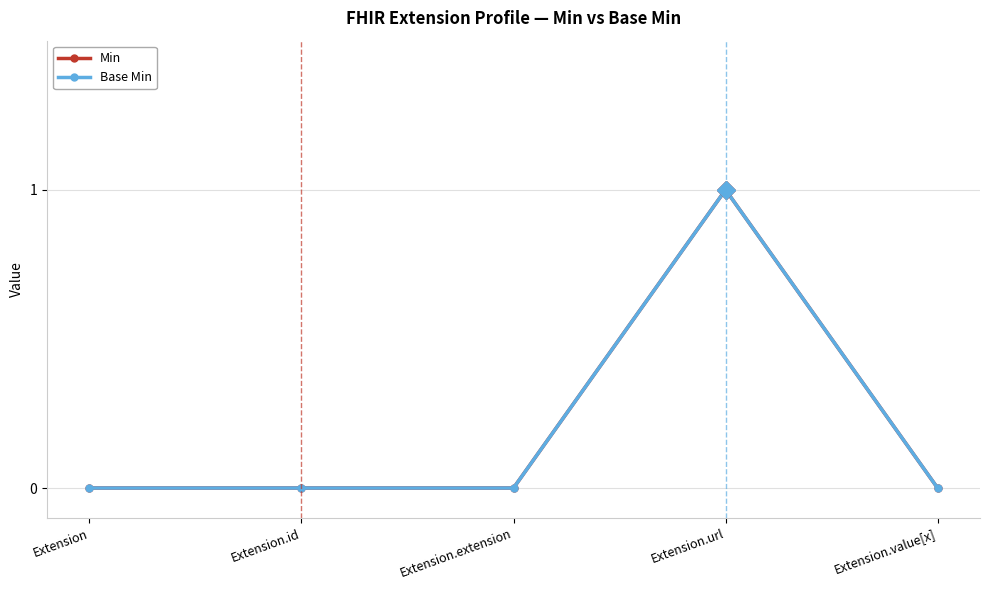

In Min, how many points are higher than both neighbors (excluding endpoints)?

1